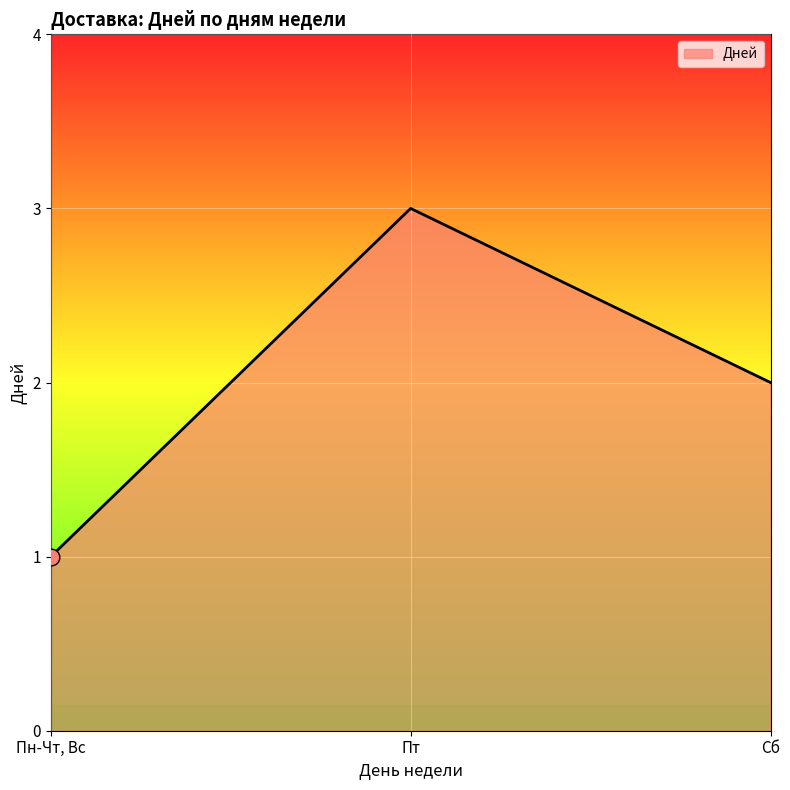

How many lines are shown in the chart?

1